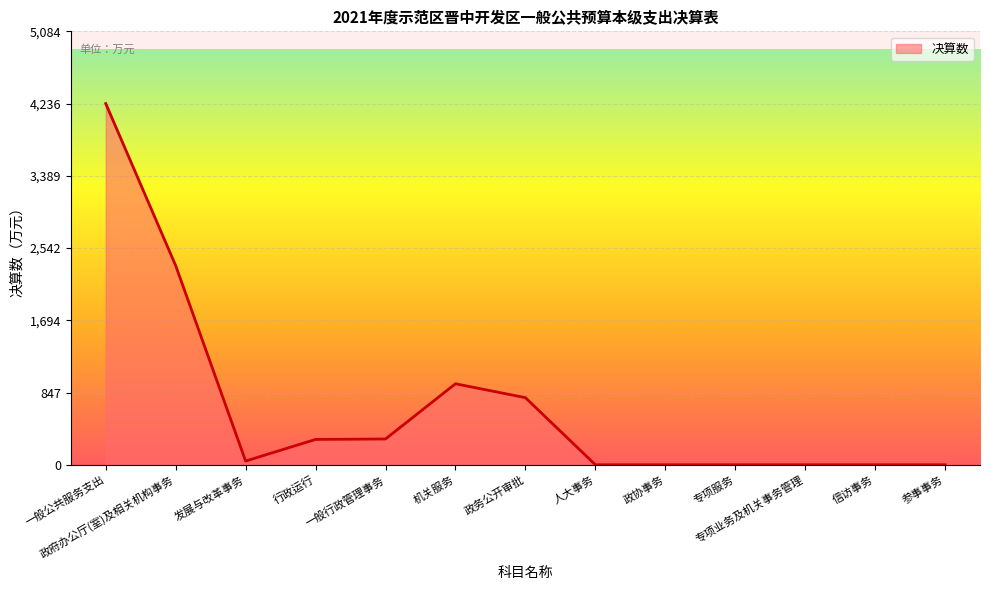

Is it true that the value at 政府办公厅(室)及相关机构事务 is 2336?

True